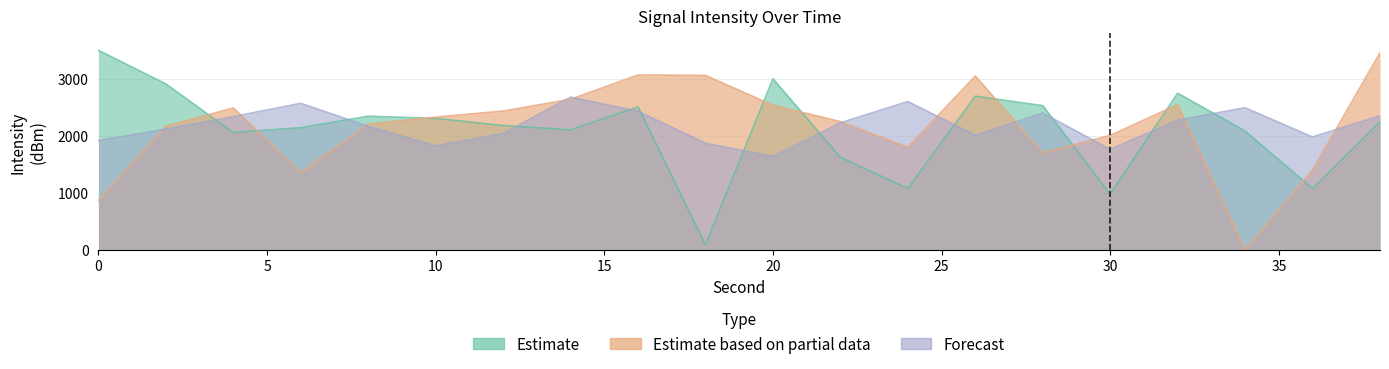

Does the chart display data point markers on the line(s)?

No